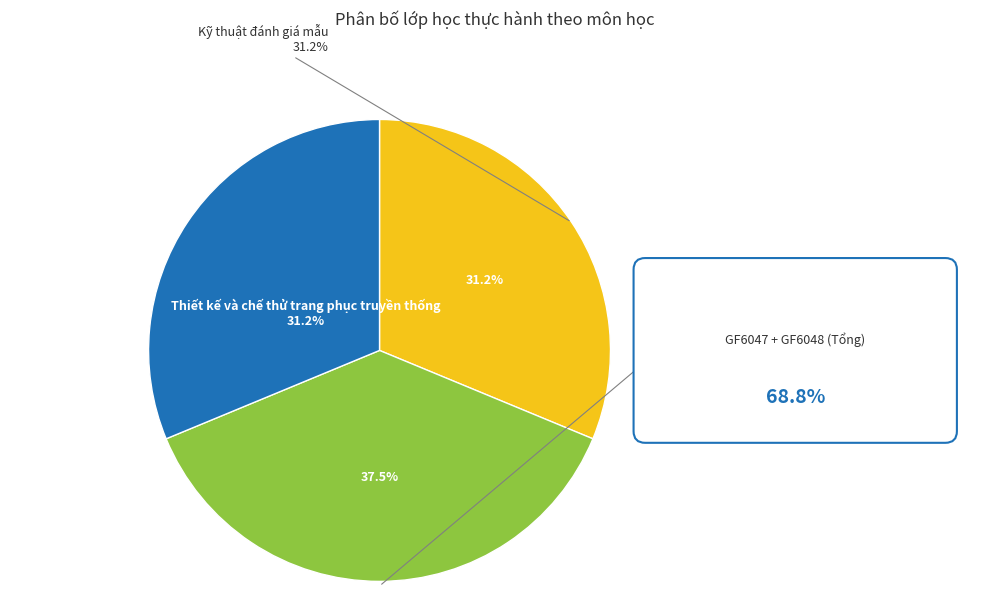

Count the number of slices in the pie.

3